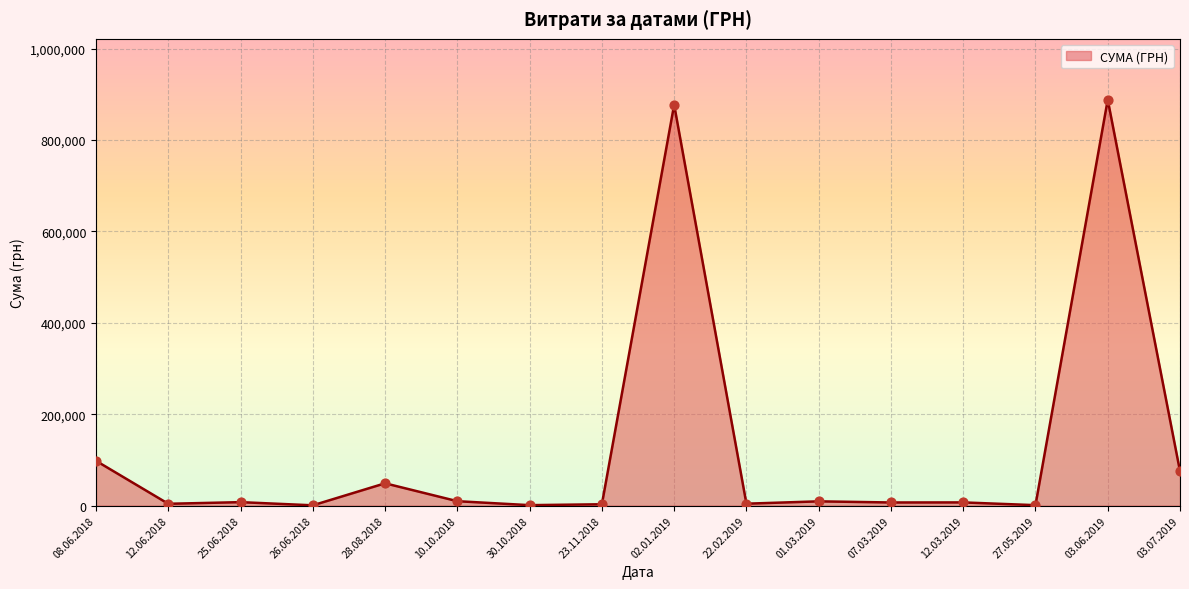

At which label is the value closest to 444488?

08.06.2018